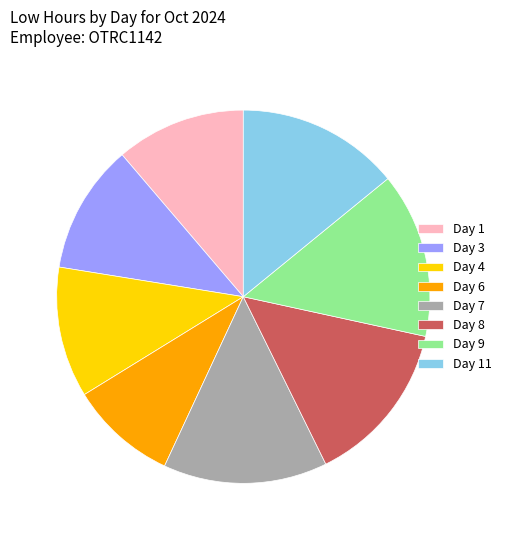

How many segments does this pie chart have?

8